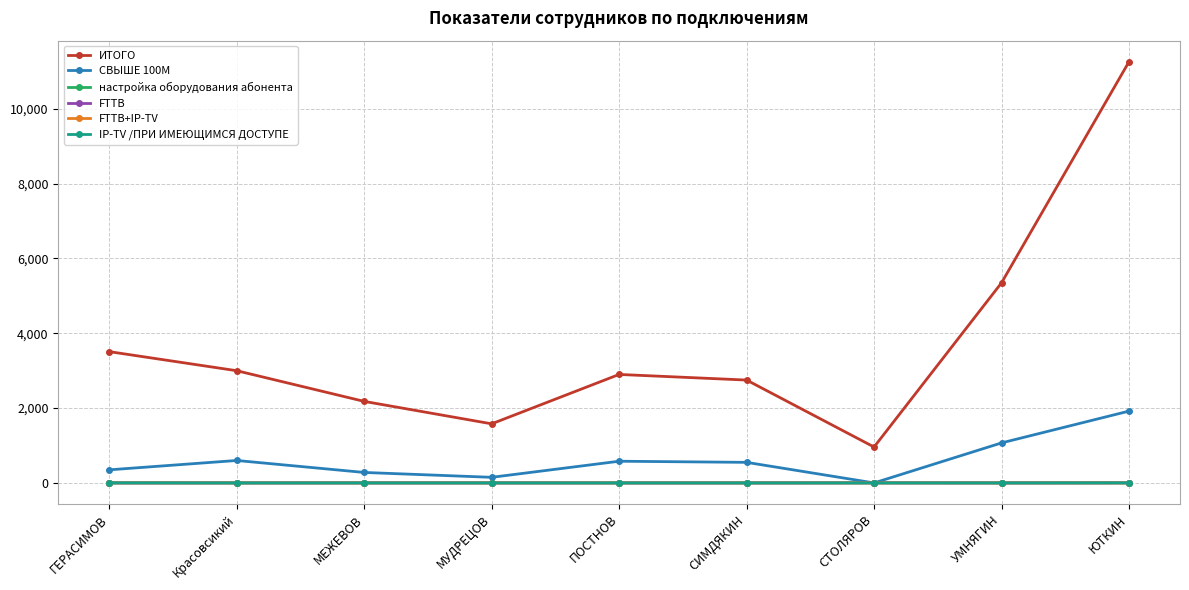

What value does the ИТОГО series have at ЮТКИН?

11260